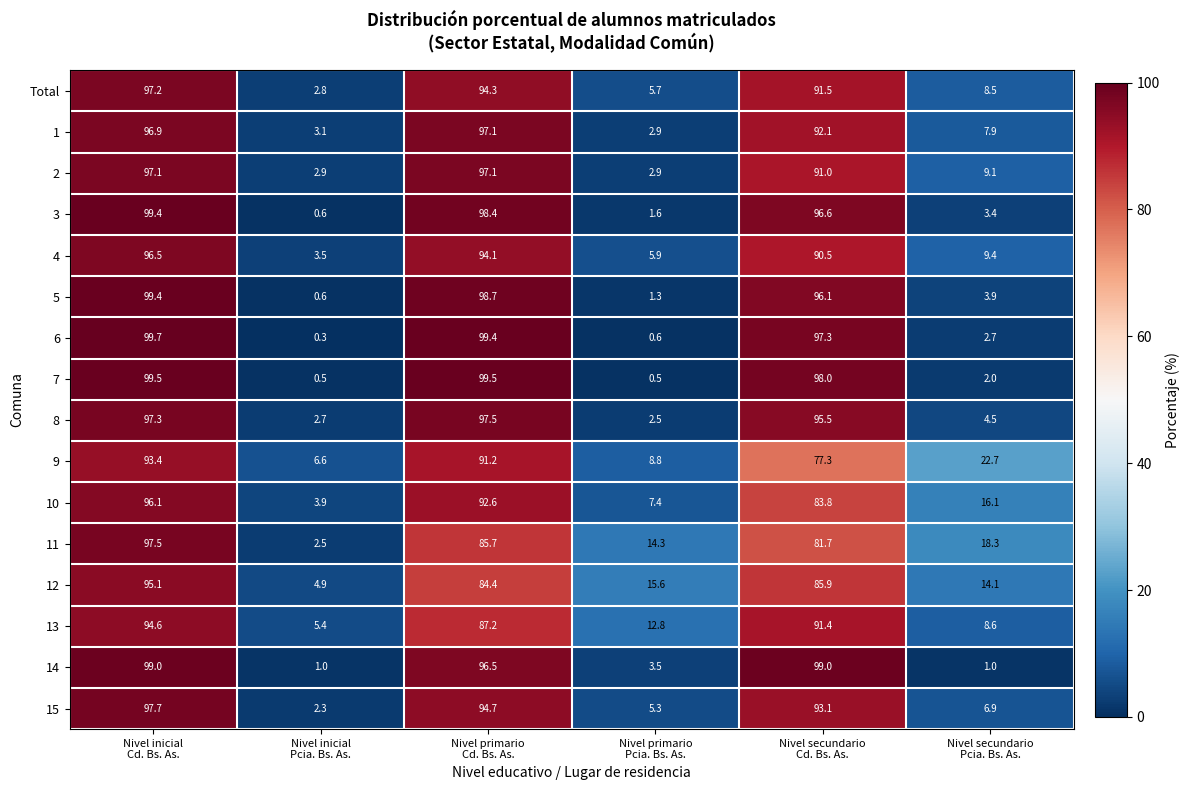

What is the smallest value displayed?

0.3